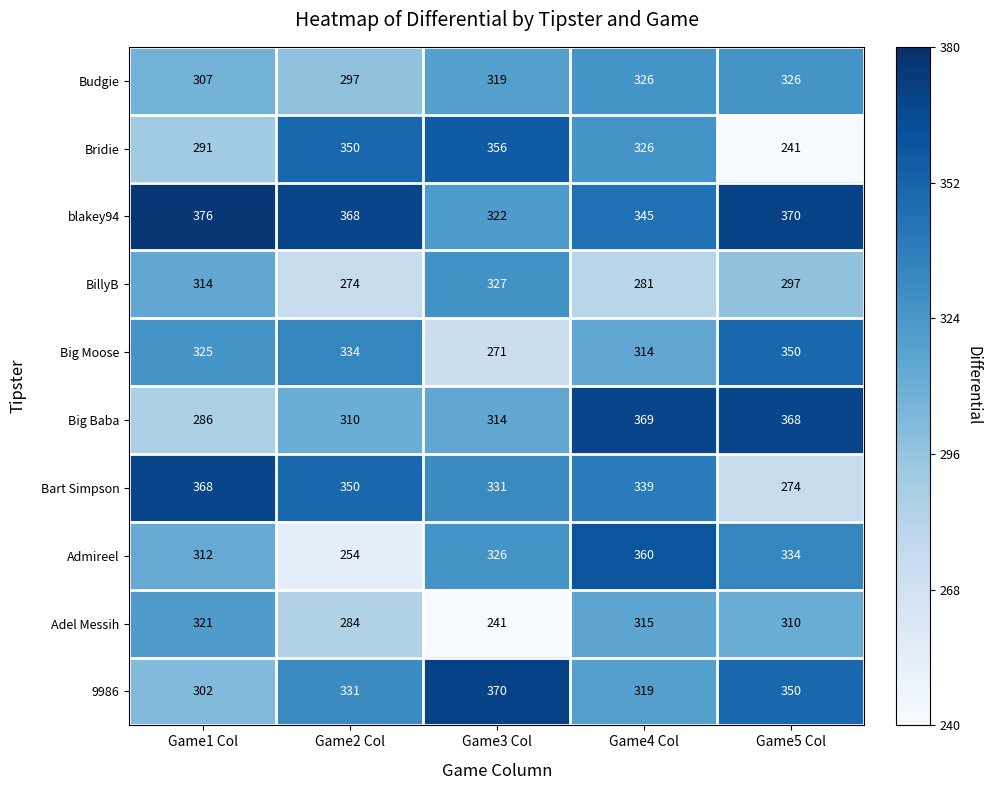

Rank the series by their maximum value, from highest to lowest.

blakey94, 9986, Big Baba, Bart Simpson, Admireel, Bridie, Big Moose, BillyB, Budgie, Adel Messih